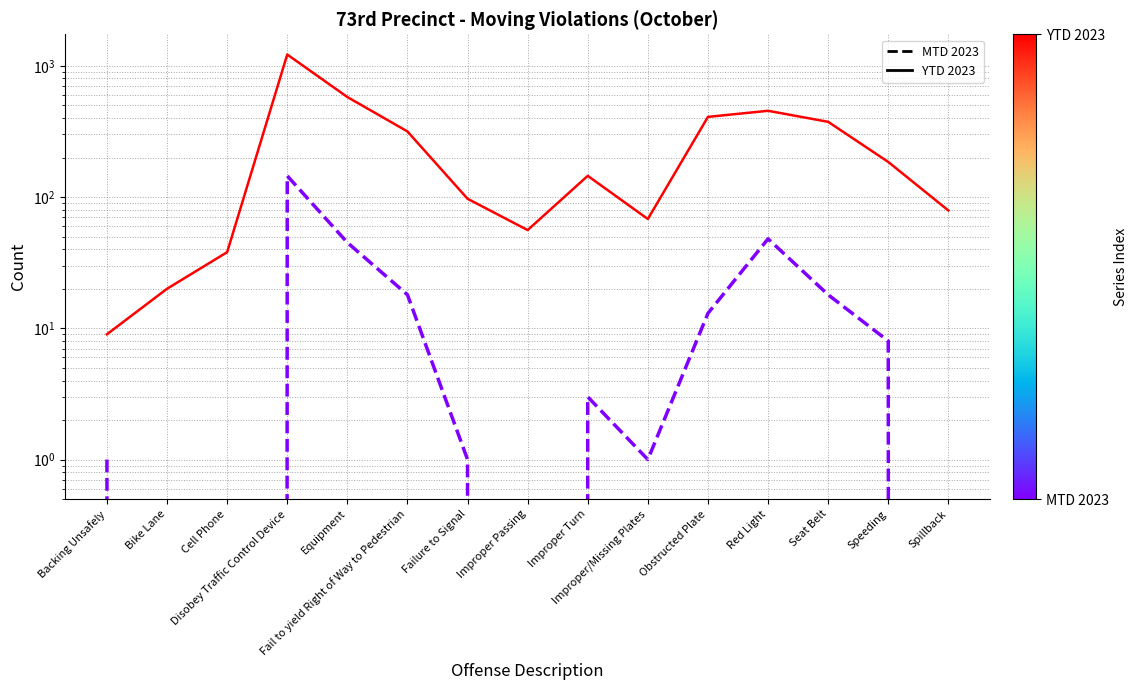

Count the number of categories in the chart.

15